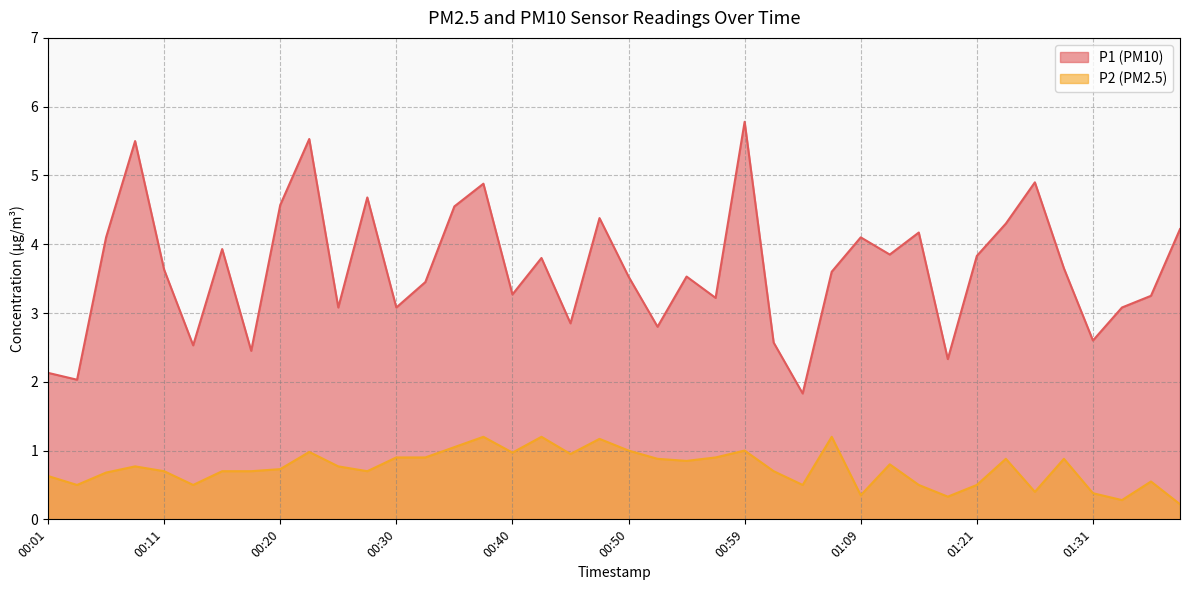

Which series has the widest spread of values?

P1 (PM10)